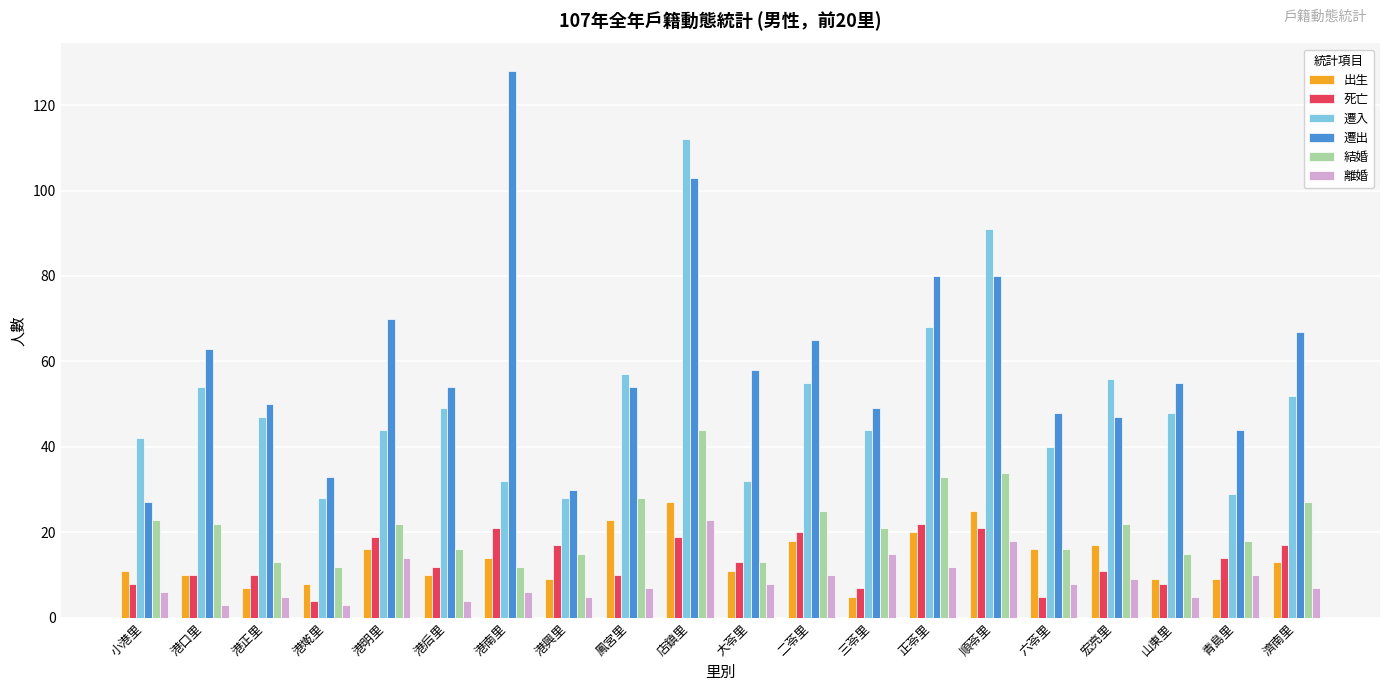

What is the value of the 遷入 bar at the 10th from the left?

112